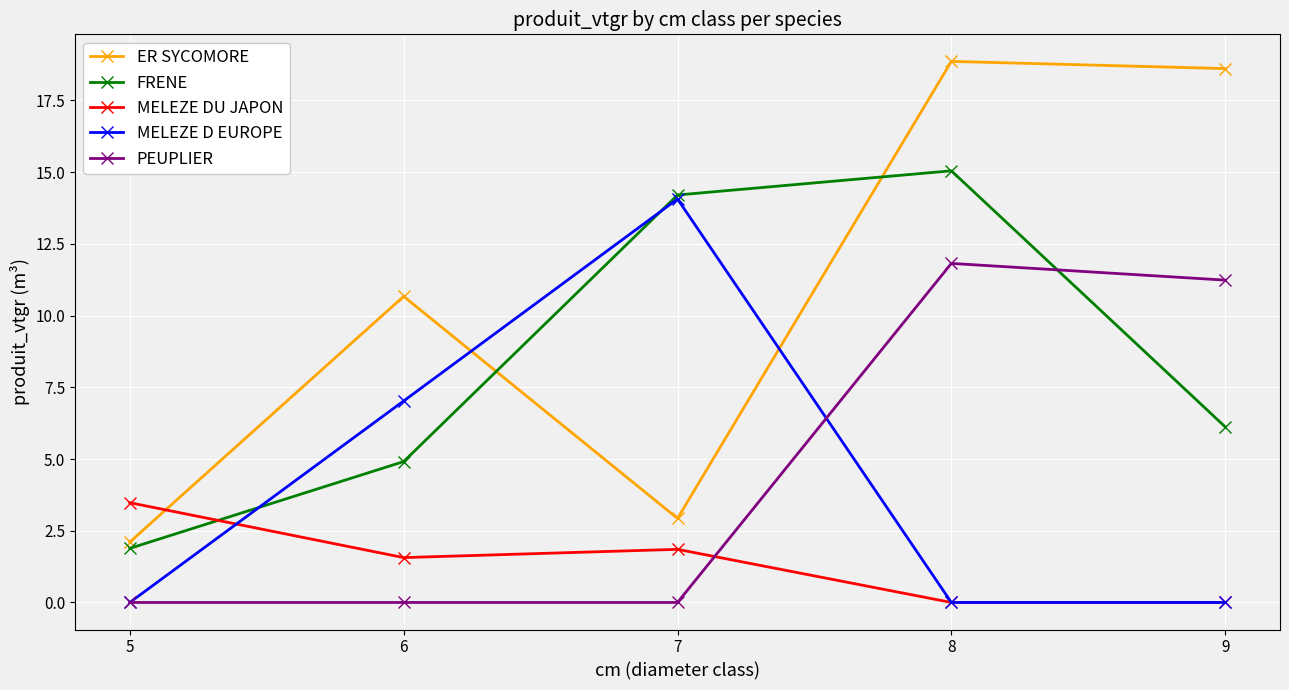

At which label does ER SYCOMORE first exceed 10?

6